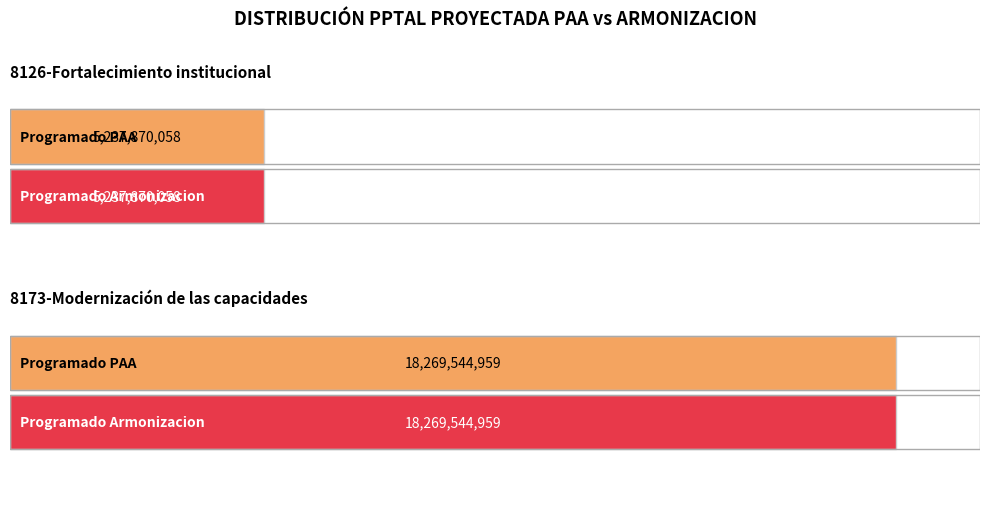

The value of Diferencia at 8126-Fortalecimiento institucional is 0. True or false?

True